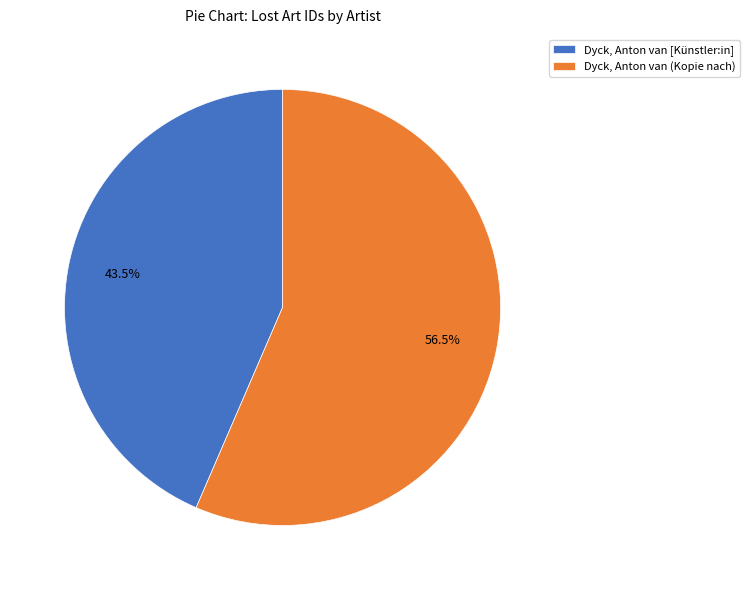

What is the majority slice?

Dyck, Anton van (Kopie nach)